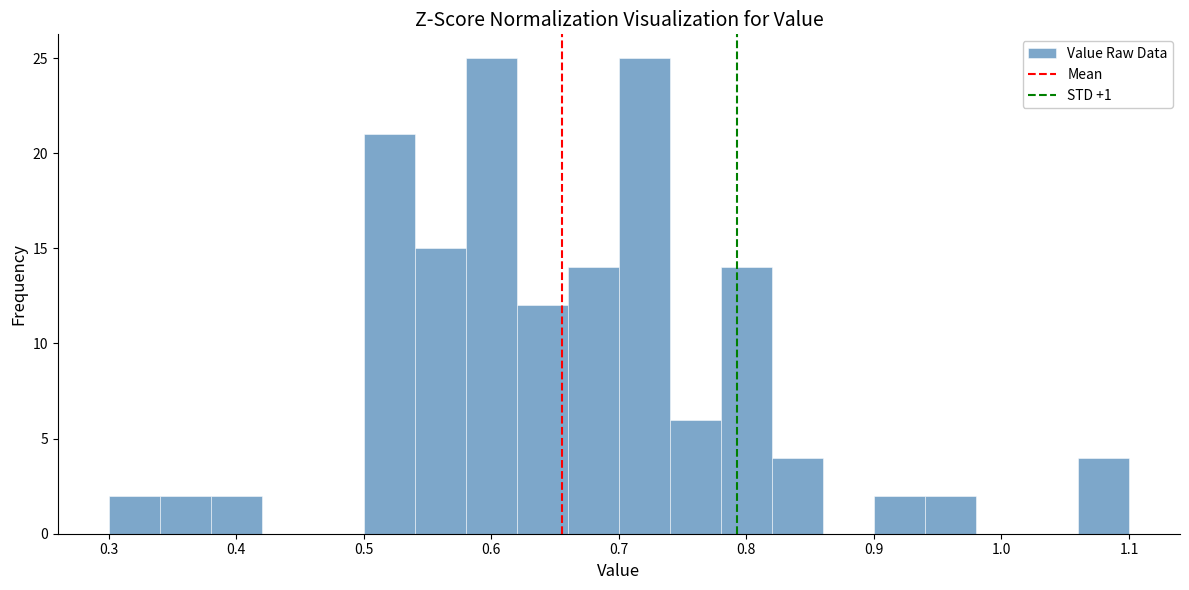

Reading left to right, list every bar in this chart as the range it spans on the x-axis followed by its height. The values are not printed on the chart, so give them approximately, as read against the axis.

0.30 to 0.34: 2
0.34 to 0.38: 2
0.38 to 0.42: 2
0.42 to 0.46: 0
0.46 to 0.50: 0
0.50 to 0.54: 21
0.54 to 0.58: 15
0.58 to 0.62: 25
0.62 to 0.66: 12
0.66 to 0.70: 14
0.70 to 0.74: 25
0.74 to 0.78: 6
0.78 to 0.82: 14
0.82 to 0.86: 4
0.86 to 0.90: 0
0.90 to 0.94: 2
0.94 to 0.98: 2
0.98 to 1.02: 0
1.02 to 1.06: 0
1.06 to 1.10: 4